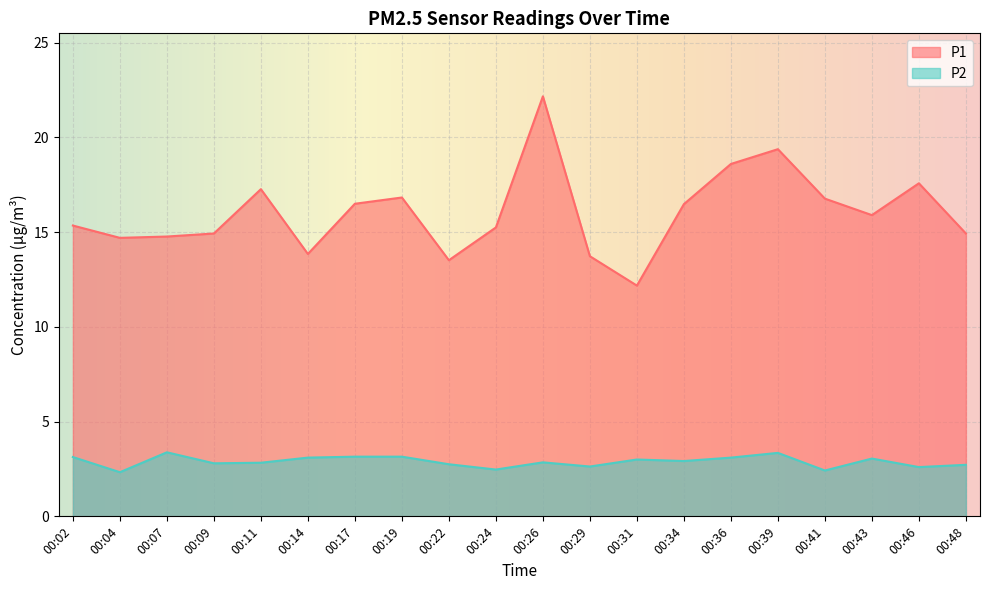

Is the value of P1 at 00:17 greater than the value of P2 at 00:41?

Yes